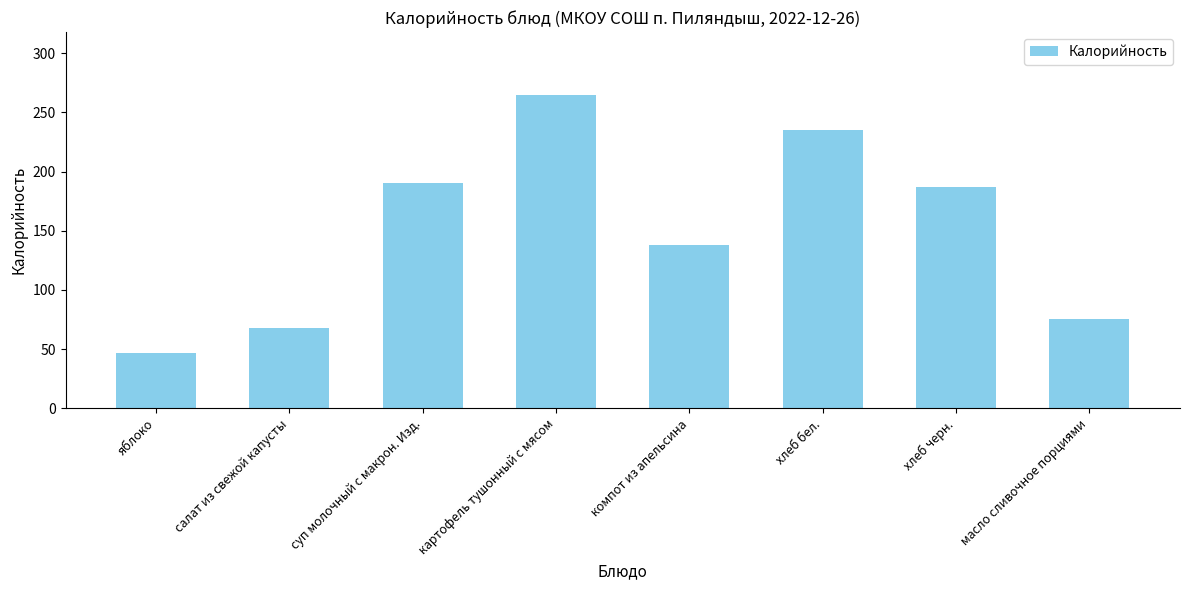

Is it true that the value at хлеб черн. is 187.0?

True